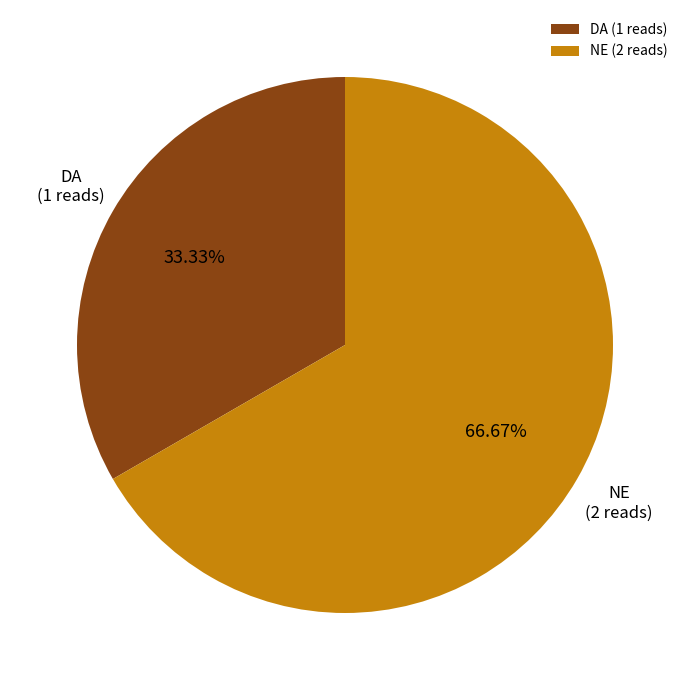

The DA slice represents 33% of the pie. True or false?

True